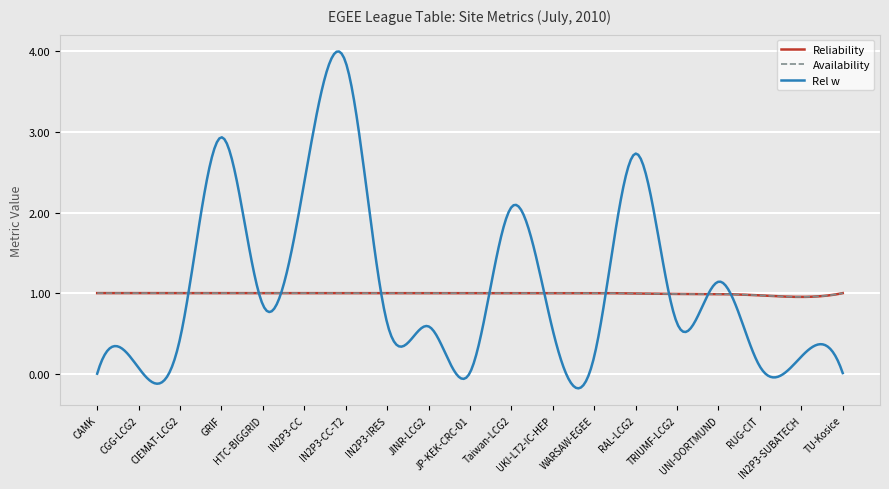

Reading right to left, list all the values displayed in this chart.

Reliability: 1.0	1.0	1.0	1.0	1.0	1.0	1.0	1.0	1.0	1.0	1.0	1.0	1.0	1.0	1.0	1.0	1.0	1.0	1.0
Availability: 1.0	1.0	1.0	1.0	1.0	1.0	1.0	1.0	1.0	1.0	1.0	1.0	1.0	1.0	1.0	1.0	1.0	1.0	1.0
Rel w: 0.0	0.2	0.1	1.1	0.6	2.7	0.2	0.5	2.1	0.0	0.6	0.6	3.9	2.4	0.9	2.9	0.4	0.1	0.0